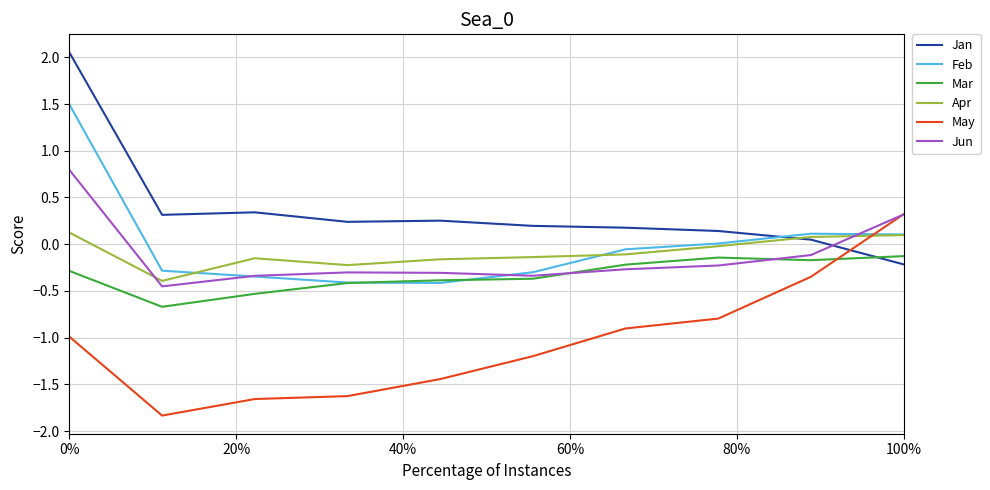

Which series has the largest total across all categories?

Jan